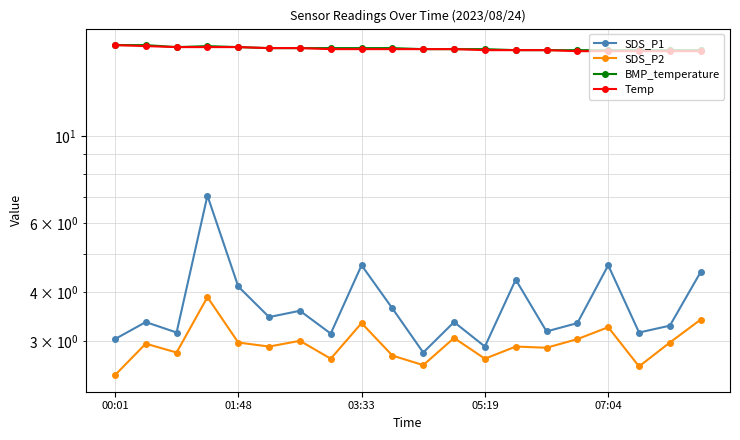

Does the chart display data point markers on the line(s)?

Yes